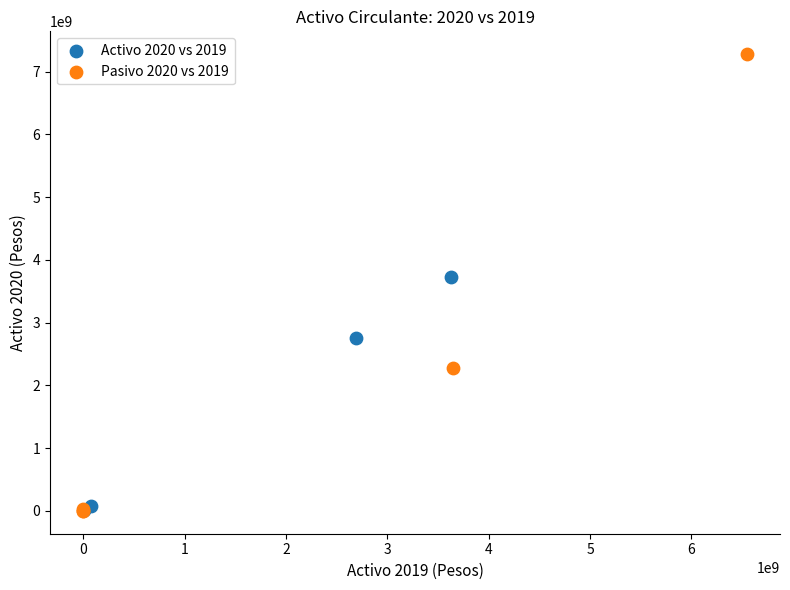

Which series has the widest spread of Y values?

Pasivo 2020 vs 2019